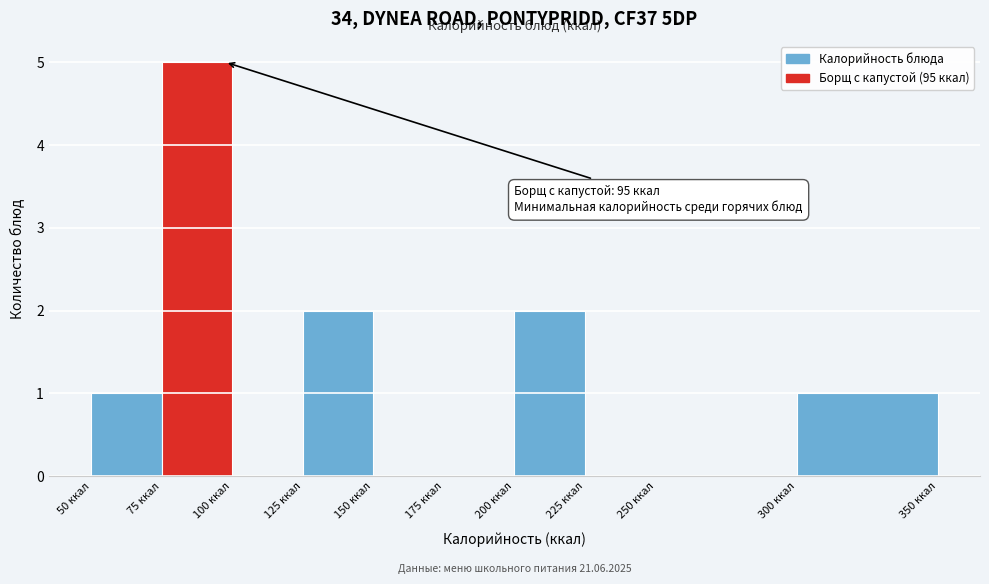

Over which range of the x-axis is the bar tallest?

75 to 100